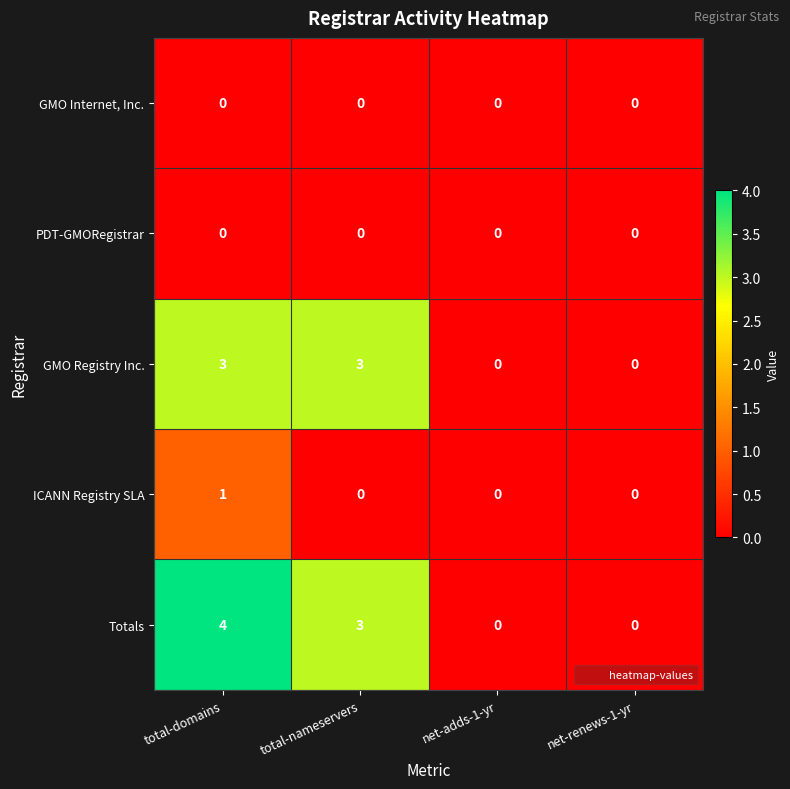

Reading right to left, transcribe all the data shown in this chart.

GMO Internet, Inc.: net-renews-1-yr=0	net-adds-1-yr=0	total-nameservers=0	total-domains=0
PDT-GMORegistrar: net-renews-1-yr=0	net-adds-1-yr=0	total-nameservers=0	total-domains=0
GMO Registry Inc.: net-renews-1-yr=0	net-adds-1-yr=0	total-nameservers=3	total-domains=3
ICANN Registry SLA: net-renews-1-yr=0	net-adds-1-yr=0	total-nameservers=0	total-domains=1
Totals: net-renews-1-yr=0	net-adds-1-yr=0	total-nameservers=3	total-domains=4